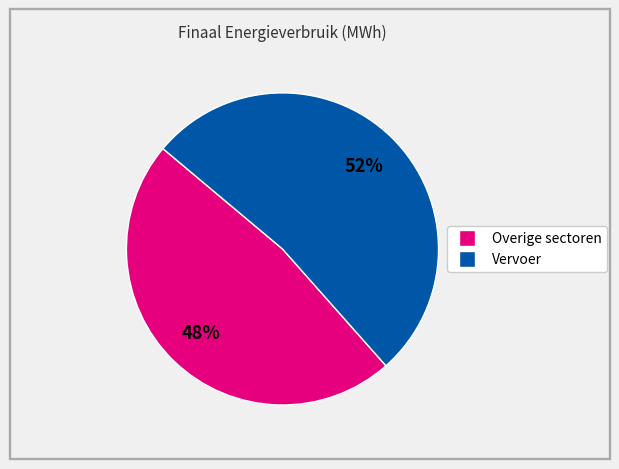

How many segments does this pie chart have?

2